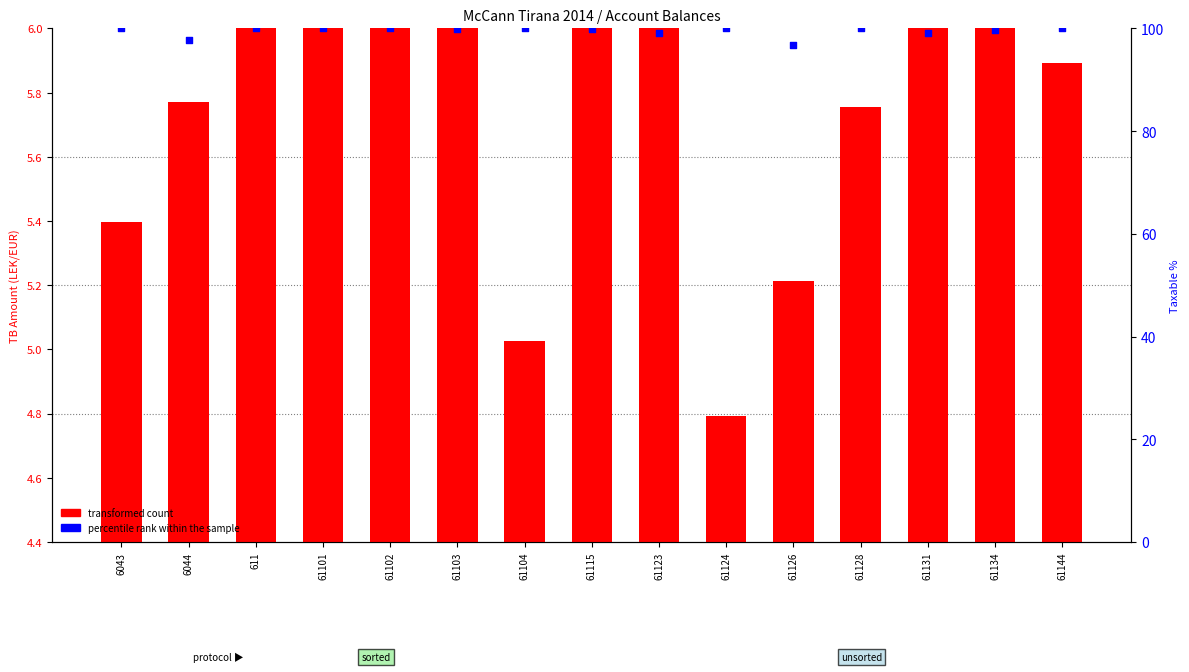

What is the total value across all series at 611?

106.1